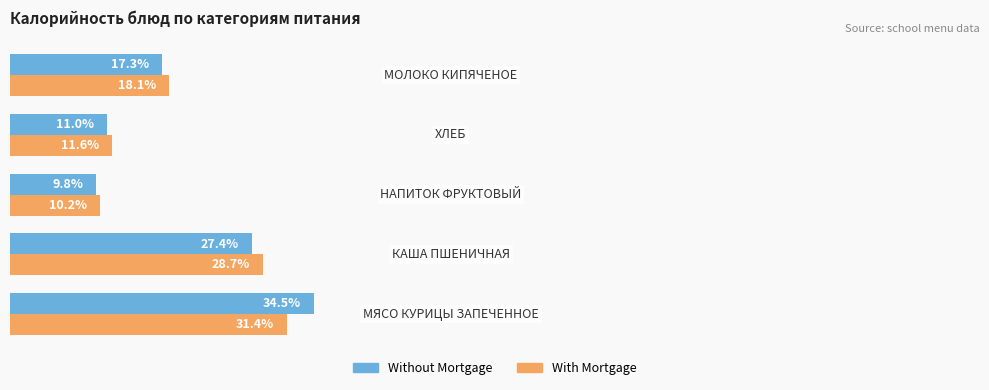

List the series in order of their peak value, lowest first.

With Mortgage, Without Mortgage